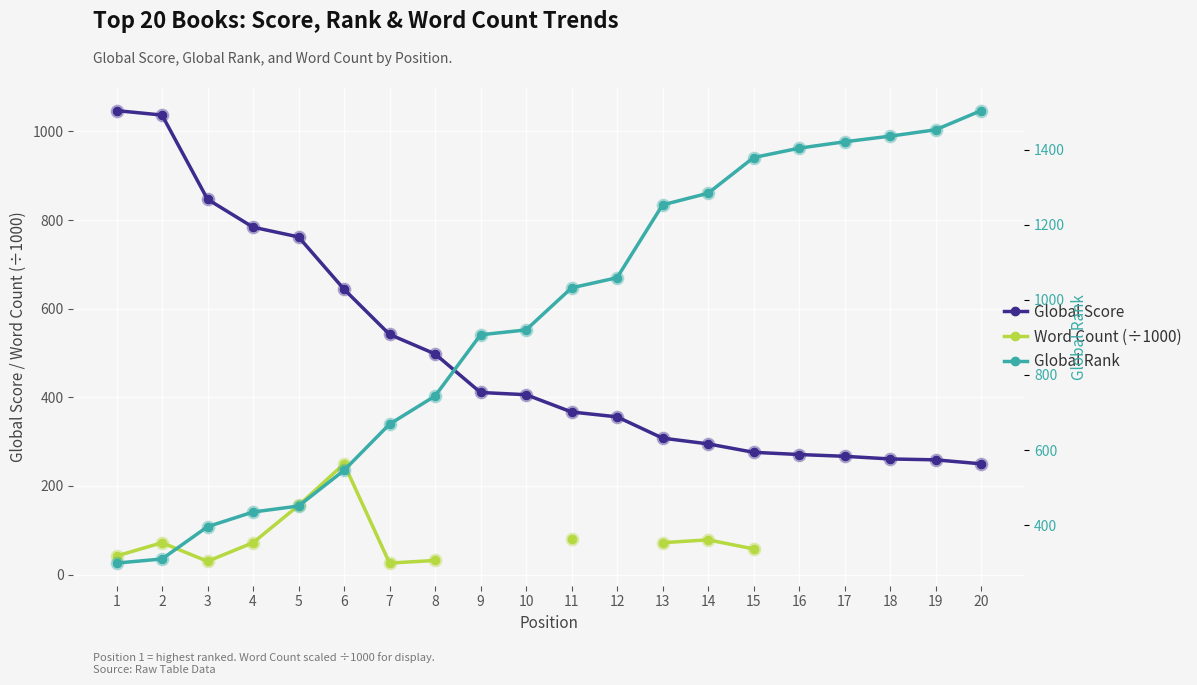

At how many categories does at least one series exceed 1166?

8